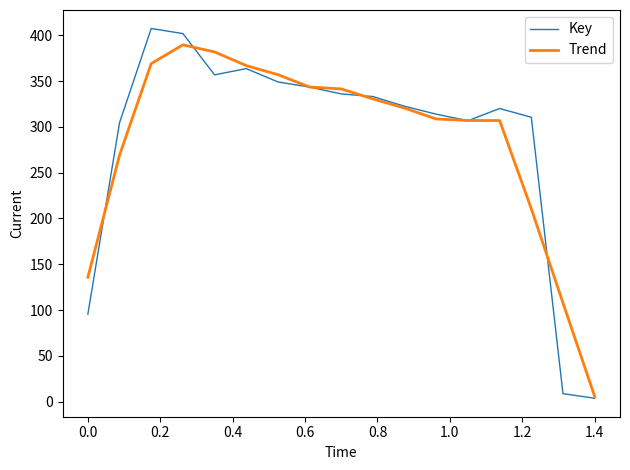

In Key, how many points are higher than both neighbors (excluding endpoints)?

3